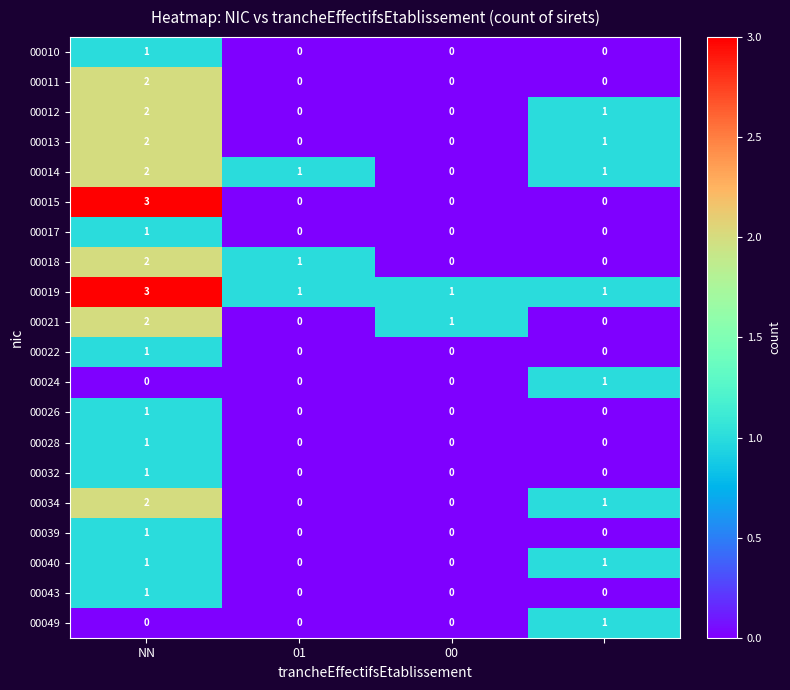

Which series has the largest total across all categories?

00019